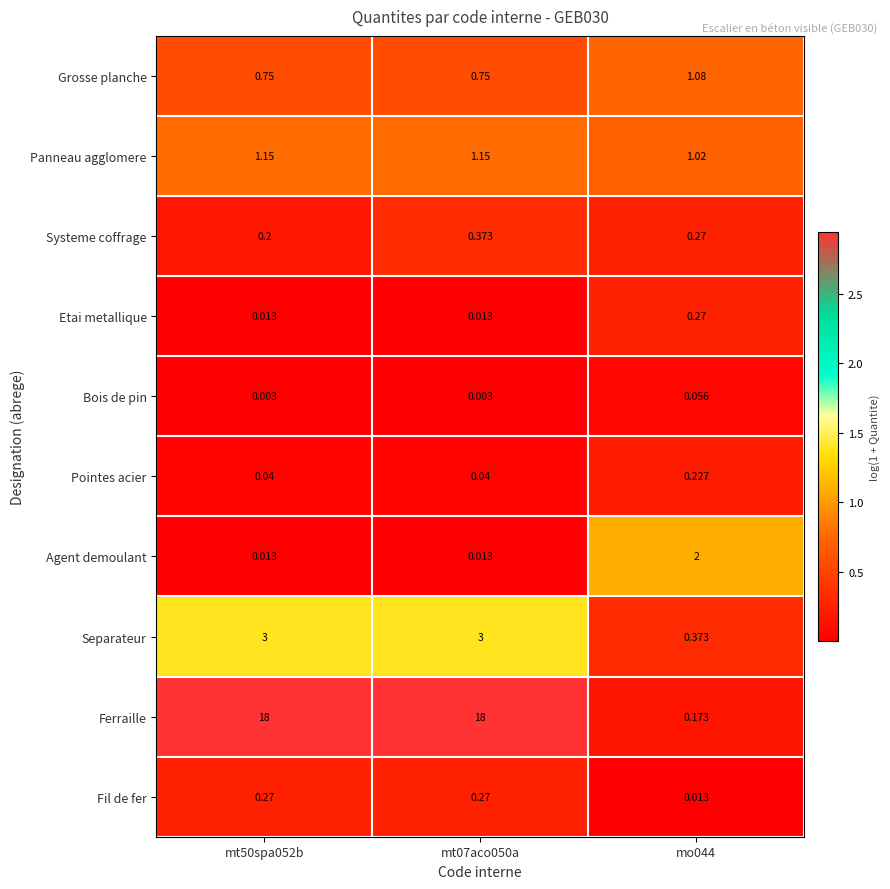

Which series changed the most between mt50spa052b and mt07aco050a?

Systeme coffrage